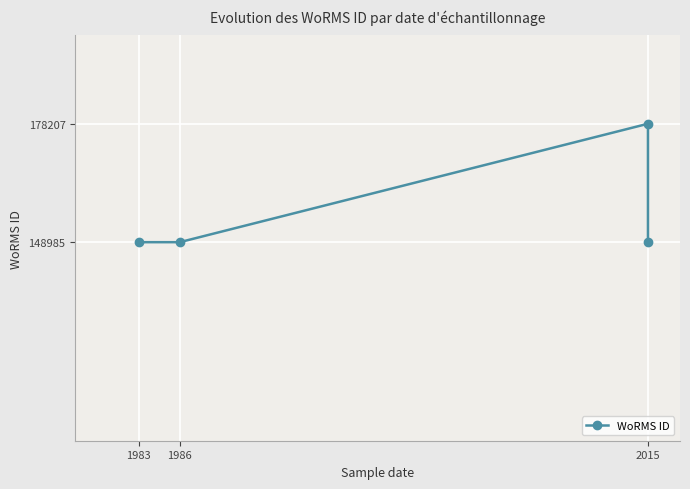

What is the sum of the values at 1986 and 2015?

327192